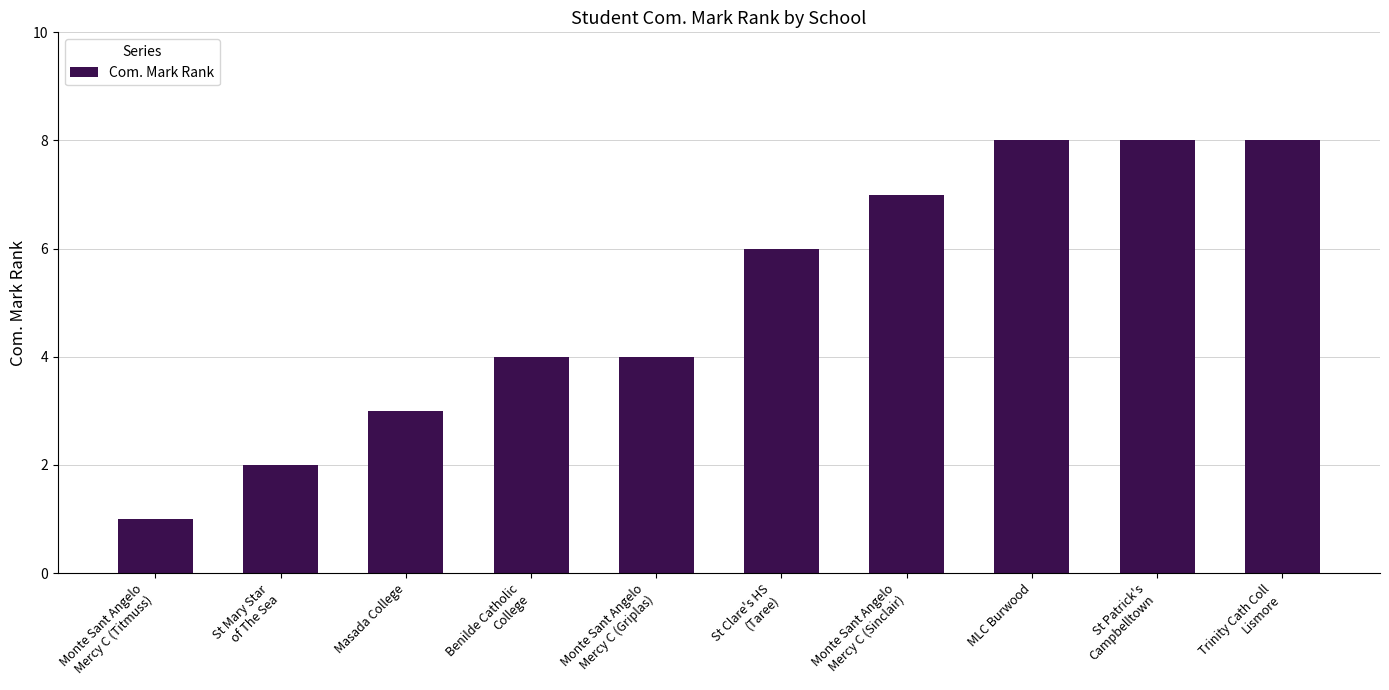

What is the change in value from Masada College to Monte Sant Angelo
Mercy C (Griplas)?

+1